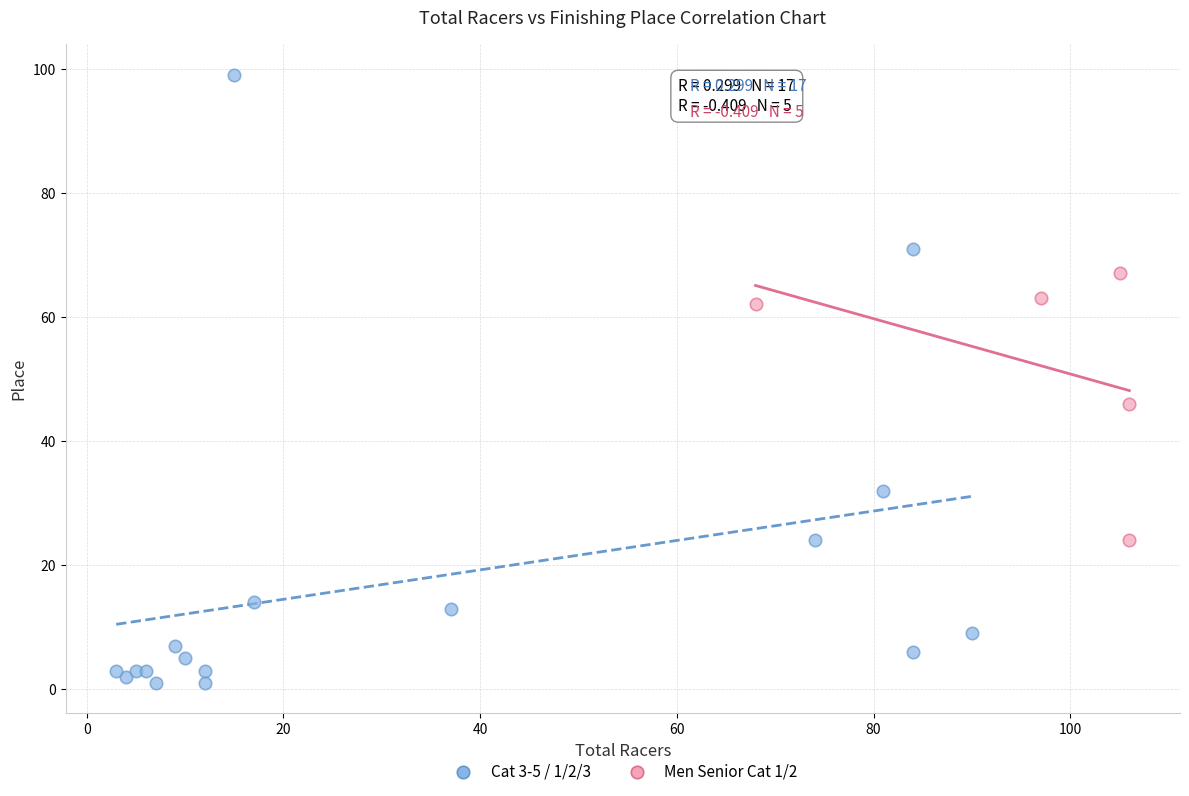

What are all the series names shown in the legend?

Cat 3-5 / 1/2/3, Men Senior Cat 1/2